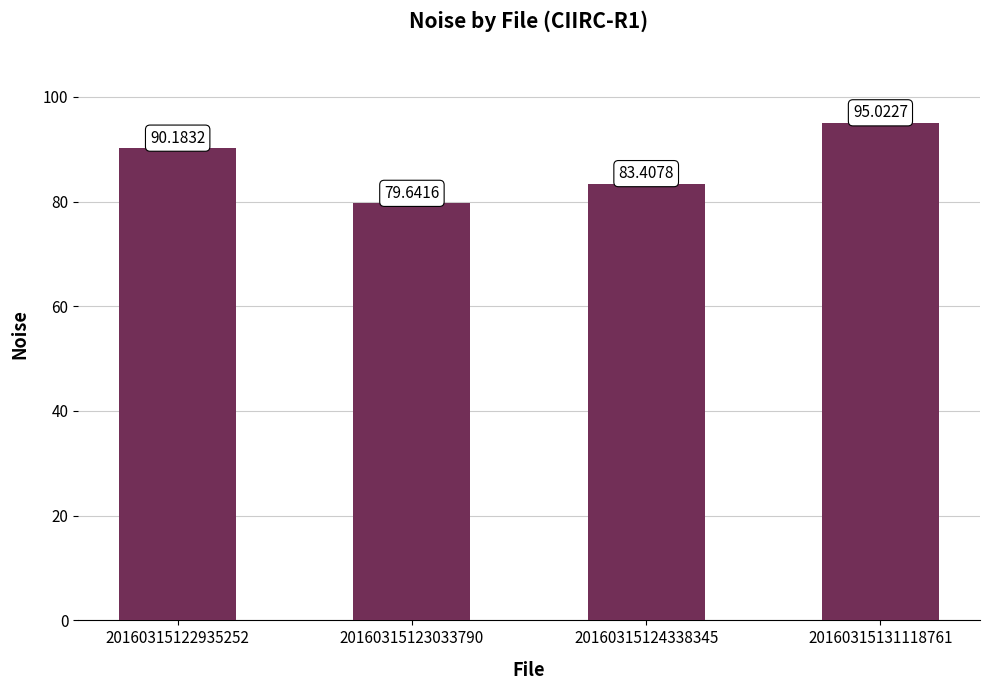

True or false: the data shows 123.5 at 20160315122935252.

False